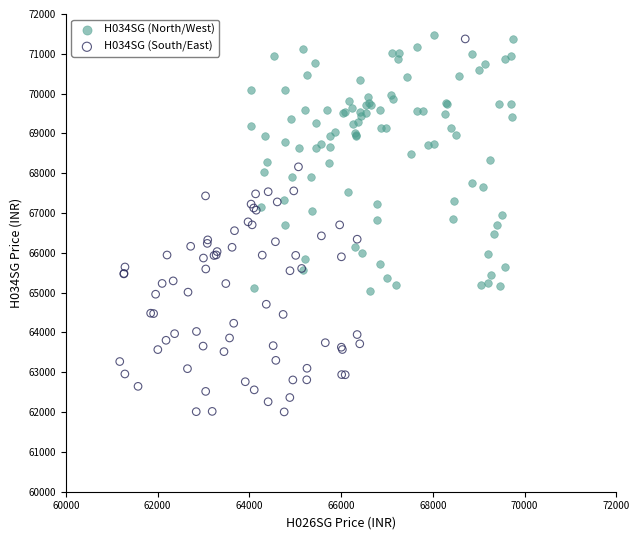

Which series reaches the minimum Y coordinate?

H034SG (South/East)